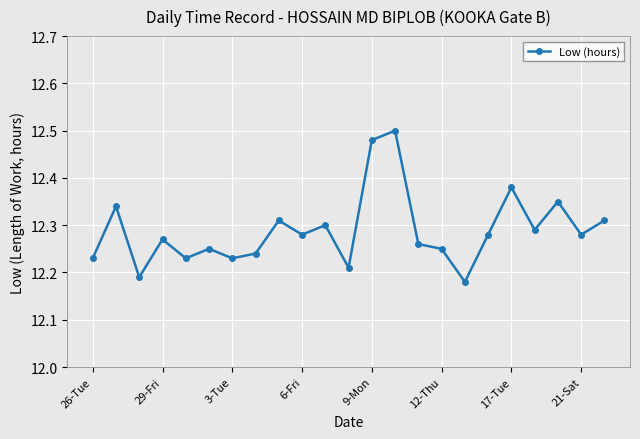

True or false: the data has more than 2 interior local peaks.

True